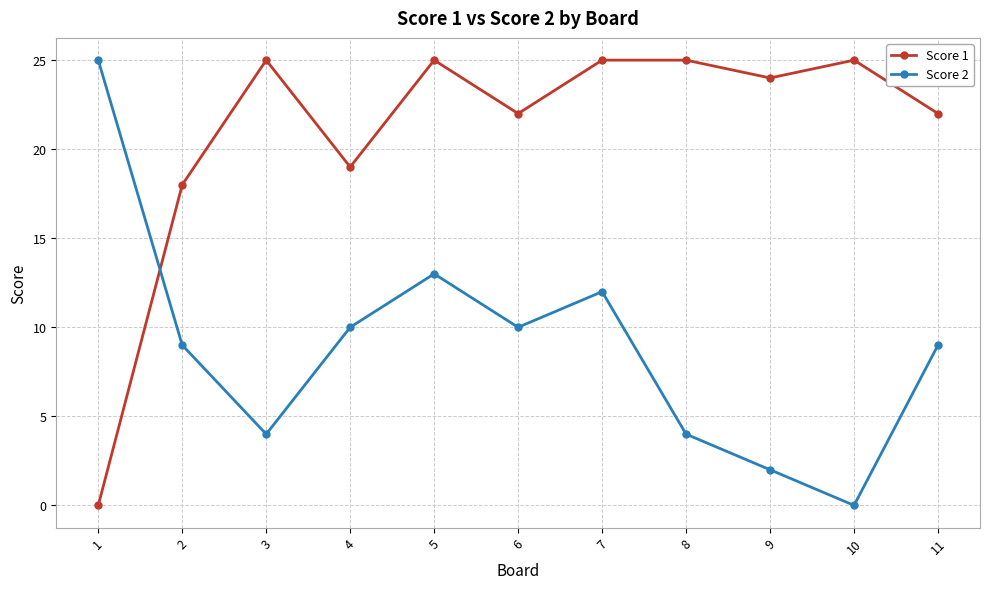

Which series changed the most between 6 and 7?

Score 1